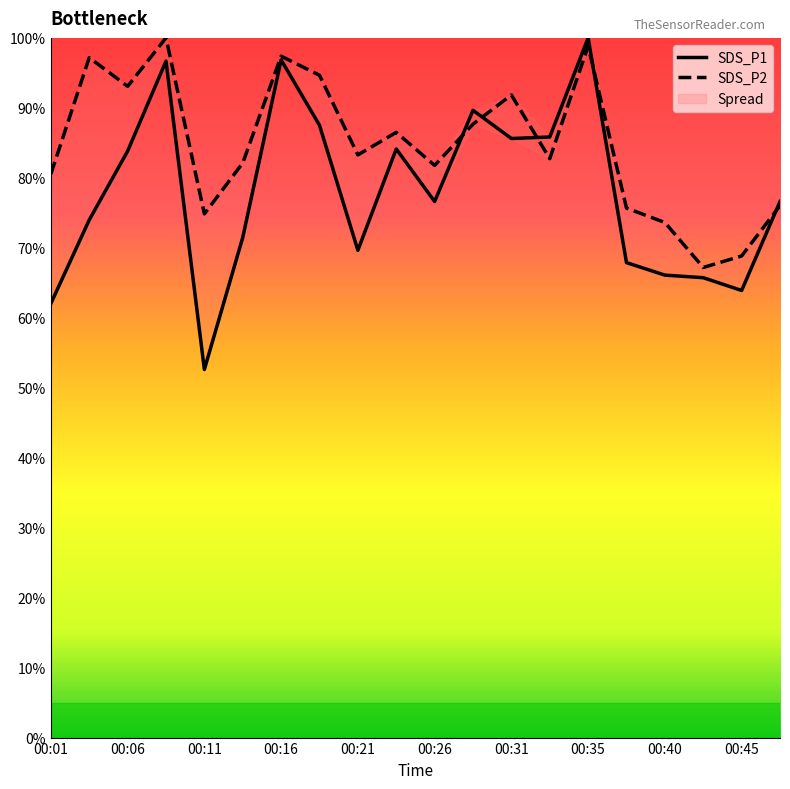

Which category has the lowest value across all series?

00:11